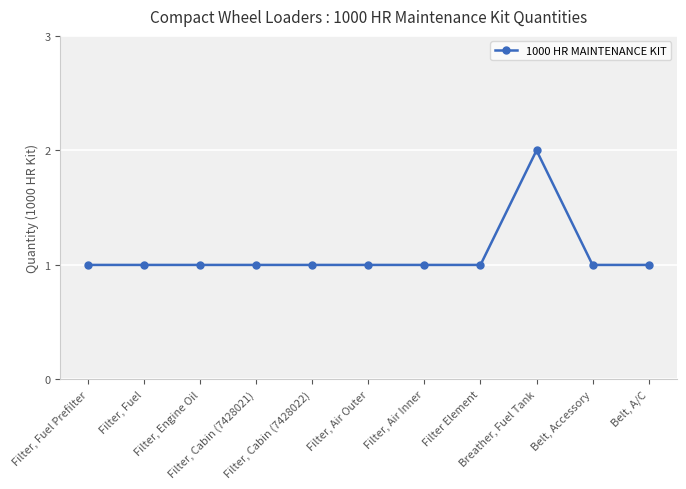

What is the value of the 5th point from the left?

1